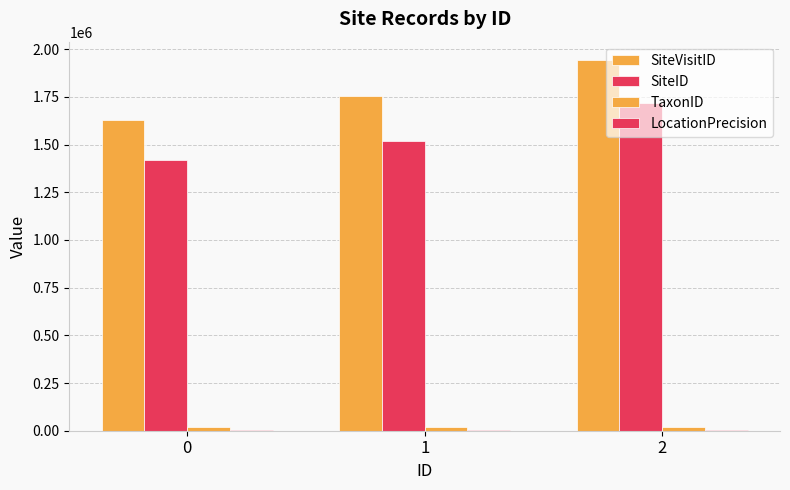

What is the value of the SiteVisitID bar at the 2nd from the left?

1753619